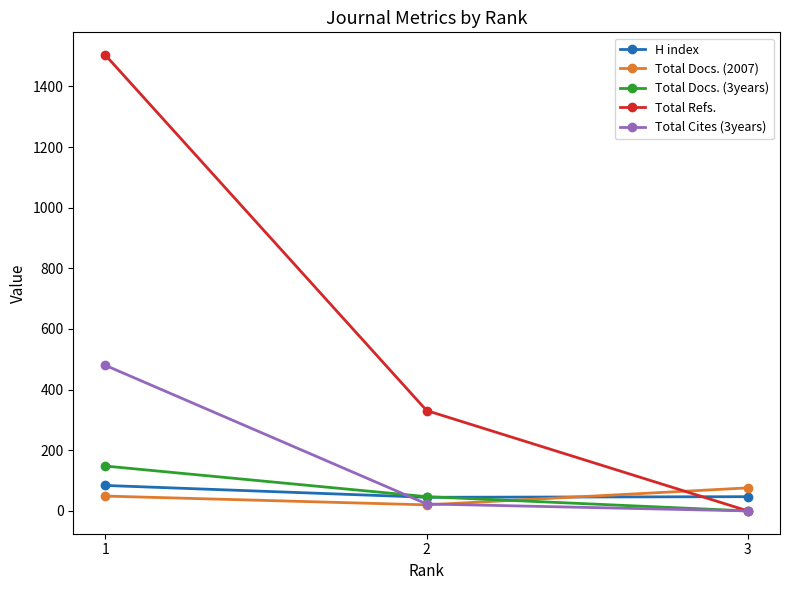

Which series changed the most between 1 and 2?

Total Refs.